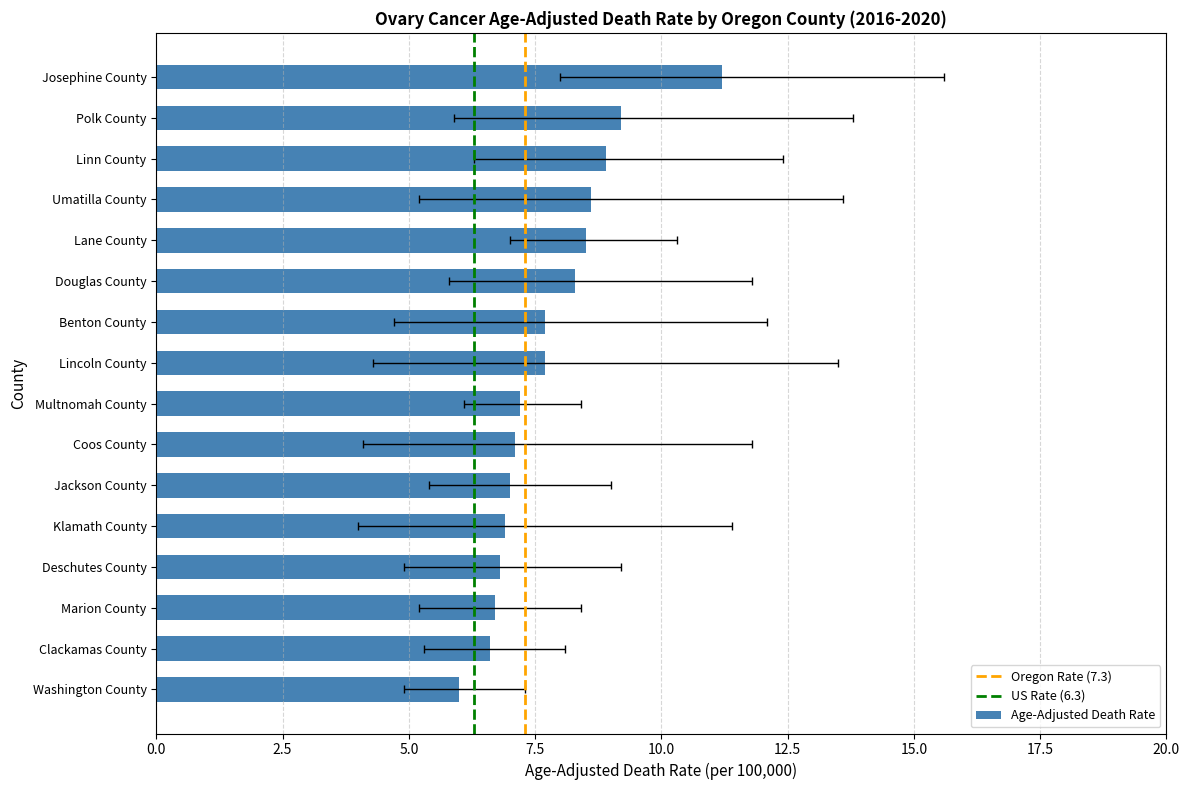

True or false: Upper CI has a value of 21.1 at Polk County.

False